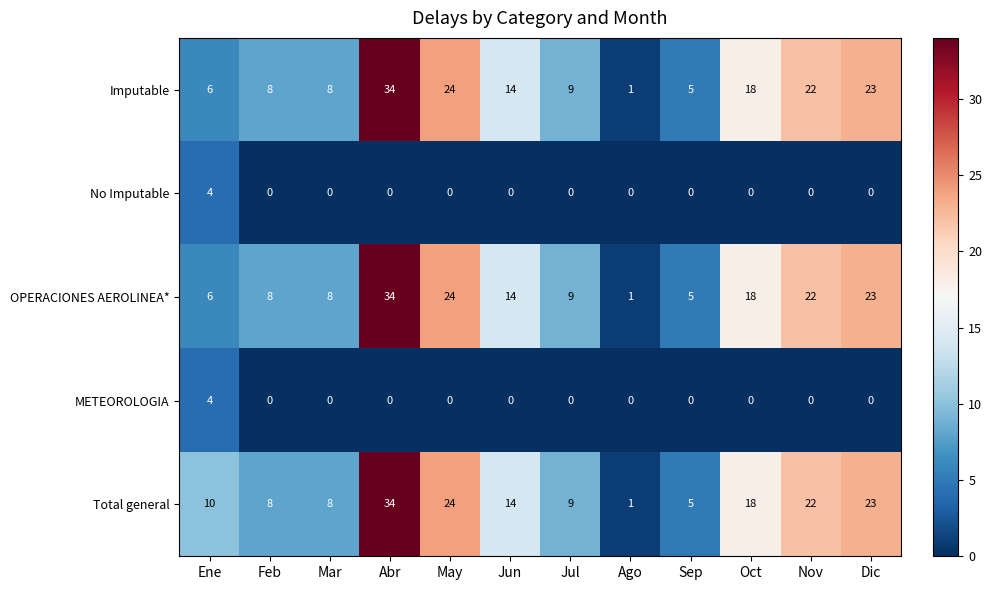

What is the spread (max minus min) of values at Sep?

5